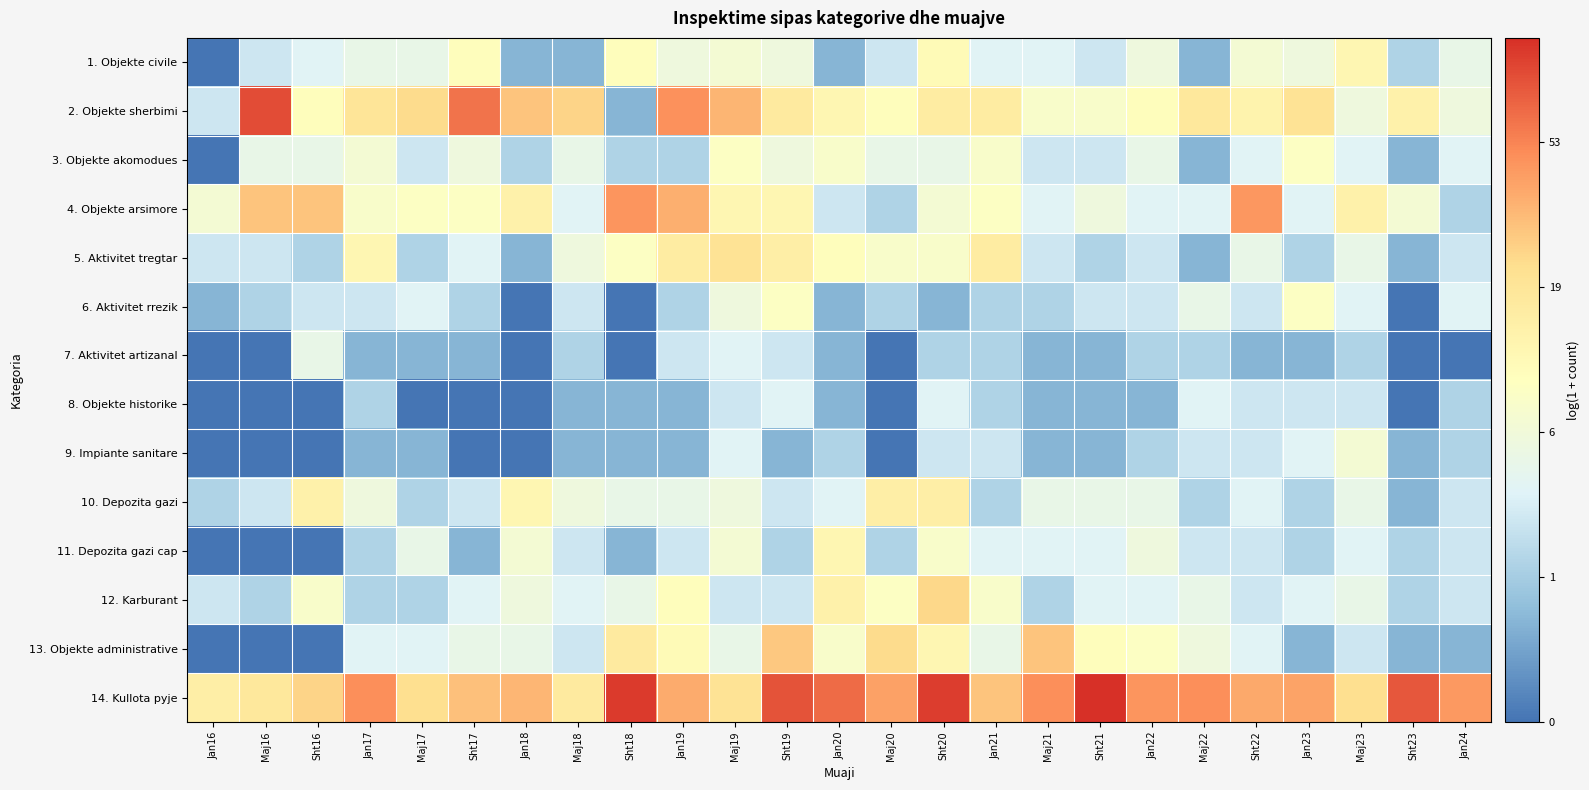

Reading right to left, extract all data points from this chart.

1. Objekte civile: Jan24=1.8	Sht23=1.1	Maj23=2.6	Jan23=1.9	Sht22=2.1	Maj22=0.7	Jan22=1.9	Sht21=1.4	Maj21=1.6	Jan21=1.6	Sht20=2.5	Maj20=1.4	Jan20=0.7	Sht19=1.9	Maj19=2.1	Jan19=1.9	Sht18=2.4	Maj18=0.7	Jan18=0.7	Sht17=2.4	Maj17=1.8	Jan17=1.8	Sht16=1.6	Maj16=1.4	Jan16=0.0
2. Objekte sherbimi: Jan24=1.9	Sht23=2.7	Maj23=1.9	Jan23=3.0	Sht22=2.6	Maj22=2.9	Jan22=2.4	Sht21=2.2	Maj21=2.2	Jan21=2.8	Sht20=2.8	Maj20=2.4	Jan20=2.6	Sht19=2.9	Maj19=3.6	Jan19=3.9	Sht18=0.7	Maj18=3.3	Jan18=3.4	Sht17=4.1	Maj17=3.2	Jan17=3.0	Sht16=2.4	Maj16=4.5	Jan16=1.4
3. Objekte akomodues: Jan24=1.6	Sht23=0.7	Maj23=1.6	Jan23=2.3	Sht22=1.6	Maj22=0.7	Jan22=1.8	Sht21=1.4	Maj21=1.4	Jan21=2.2	Sht20=1.8	Maj20=1.8	Jan20=2.2	Sht19=1.9	Maj19=2.3	Jan19=1.1	Sht18=1.1	Maj18=1.8	Jan18=1.1	Sht17=1.9	Maj17=1.4	Jan17=2.1	Sht16=1.8	Maj16=1.8	Jan16=0.0
4. Objekte arsimore: Jan24=1.1	Sht23=2.1	Maj23=2.7	Jan23=1.6	Sht22=3.8	Maj22=1.6	Jan22=1.6	Sht21=1.9	Maj21=1.6	Jan21=2.3	Sht20=2.1	Maj20=1.1	Jan20=1.4	Sht19=2.6	Maj19=2.6	Jan19=3.6	Sht18=3.9	Maj18=1.6	Jan18=2.7	Sht17=2.3	Maj17=2.3	Jan17=2.2	Sht16=3.4	Maj16=3.4	Jan16=2.1
5. Aktivitet tregtar: Jan24=1.4	Sht23=0.7	Maj23=1.8	Jan23=1.1	Sht22=1.8	Maj22=0.7	Jan22=1.4	Sht21=1.1	Maj21=1.4	Jan21=2.8	Sht20=2.2	Maj20=2.2	Jan20=2.4	Sht19=2.8	Maj19=3.0	Jan19=2.8	Sht18=2.3	Maj18=1.9	Jan18=0.7	Sht17=1.6	Maj17=1.1	Jan17=2.6	Sht16=1.1	Maj16=1.4	Jan16=1.4
6. Aktivitet rrezik: Jan24=1.6	Sht23=0.0	Maj23=1.6	Jan23=2.3	Sht22=1.4	Maj22=1.8	Jan22=1.4	Sht21=1.4	Maj21=1.1	Jan21=1.1	Sht20=0.7	Maj20=1.1	Jan20=0.7	Sht19=2.3	Maj19=1.9	Jan19=1.1	Sht18=0.0	Maj18=1.4	Jan18=0.0	Sht17=1.1	Maj17=1.6	Jan17=1.4	Sht16=1.4	Maj16=1.1	Jan16=0.7
7. Aktivitet artizanal: Jan24=0.0	Sht23=0.0	Maj23=1.1	Jan23=0.7	Sht22=0.7	Maj22=1.1	Jan22=1.1	Sht21=0.7	Maj21=0.7	Jan21=1.1	Sht20=1.1	Maj20=0.0	Jan20=0.7	Sht19=1.4	Maj19=1.6	Jan19=1.4	Sht18=0.0	Maj18=1.1	Jan18=0.0	Sht17=0.7	Maj17=0.7	Jan17=0.7	Sht16=1.8	Maj16=0.0	Jan16=0.0
8. Objekte historike: Jan24=1.1	Sht23=0.0	Maj23=1.4	Jan23=1.4	Sht22=1.4	Maj22=1.6	Jan22=0.7	Sht21=0.7	Maj21=0.7	Jan21=1.1	Sht20=1.6	Maj20=0.0	Jan20=0.7	Sht19=1.6	Maj19=1.4	Jan19=0.7	Sht18=0.7	Maj18=0.7	Jan18=0.0	Sht17=0.0	Maj17=0.0	Jan17=1.1	Sht16=0.0	Maj16=0.0	Jan16=0.0
9. Impiante sanitare: Jan24=1.1	Sht23=0.7	Maj23=2.1	Jan23=1.6	Sht22=1.4	Maj22=1.4	Jan22=1.1	Sht21=0.7	Maj21=0.7	Jan21=1.4	Sht20=1.4	Maj20=0.0	Jan20=1.1	Sht19=0.7	Maj19=1.6	Jan19=0.7	Sht18=0.7	Maj18=0.7	Jan18=0.0	Sht17=0.0	Maj17=0.7	Jan17=0.7	Sht16=0.0	Maj16=0.0	Jan16=0.0
10. Depozita gazi: Jan24=1.4	Sht23=0.7	Maj23=1.8	Jan23=1.1	Sht22=1.6	Maj22=1.1	Jan22=1.8	Sht21=1.8	Maj21=1.8	Jan21=1.1	Sht20=2.8	Maj20=2.8	Jan20=1.6	Sht19=1.4	Maj19=1.9	Jan19=1.8	Sht18=1.8	Maj18=1.9	Jan18=2.6	Sht17=1.4	Maj17=1.1	Jan17=1.9	Sht16=2.7	Maj16=1.4	Jan16=1.1
11. Depozita gazi cap: Jan24=1.4	Sht23=1.1	Maj23=1.6	Jan23=1.1	Sht22=1.4	Maj22=1.4	Jan22=1.9	Sht21=1.6	Maj21=1.6	Jan21=1.6	Sht20=2.2	Maj20=1.1	Jan20=2.6	Sht19=1.1	Maj19=2.1	Jan19=1.4	Sht18=0.7	Maj18=1.4	Jan18=2.1	Sht17=0.7	Maj17=1.8	Jan17=1.1	Sht16=0.0	Maj16=0.0	Jan16=0.0
12. Karburant: Jan24=1.4	Sht23=1.1	Maj23=1.8	Jan23=1.6	Sht22=1.4	Maj22=1.8	Jan22=1.6	Sht21=1.6	Maj21=1.1	Jan21=2.2	Sht20=3.2	Maj20=2.3	Jan20=2.7	Sht19=1.4	Maj19=1.4	Jan19=2.4	Sht18=1.8	Maj18=1.6	Jan18=1.9	Sht17=1.6	Maj17=1.1	Jan17=1.1	Sht16=2.2	Maj16=1.1	Jan16=1.4
13. Objekte administrative: Jan24=0.7	Sht23=0.7	Maj23=1.4	Jan23=0.7	Sht22=1.6	Maj22=1.9	Jan22=2.3	Sht21=2.4	Maj21=3.4	Jan21=1.8	Sht20=2.6	Maj20=3.2	Jan20=2.2	Sht19=3.4	Maj19=1.8	Jan19=2.5	Sht18=2.9	Maj18=1.4	Jan18=1.8	Sht17=1.8	Maj17=1.6	Jan17=1.6	Sht16=0.0	Maj16=0.0	Jan16=0.0
14. Kullota pyje: Jan24=3.8	Sht23=4.4	Maj23=3.1	Jan23=3.7	Sht22=3.7	Maj22=3.9	Jan22=3.9	Sht21=4.7	Maj21=3.9	Jan21=3.4	Sht20=4.6	Maj20=3.7	Jan20=4.2	Sht19=4.4	Maj19=3.0	Jan19=3.6	Sht18=4.6	Maj18=2.9	Jan18=3.5	Sht17=3.4	Maj17=3.1	Jan17=3.9	Sht16=3.3	Maj16=2.9	Jan16=2.8